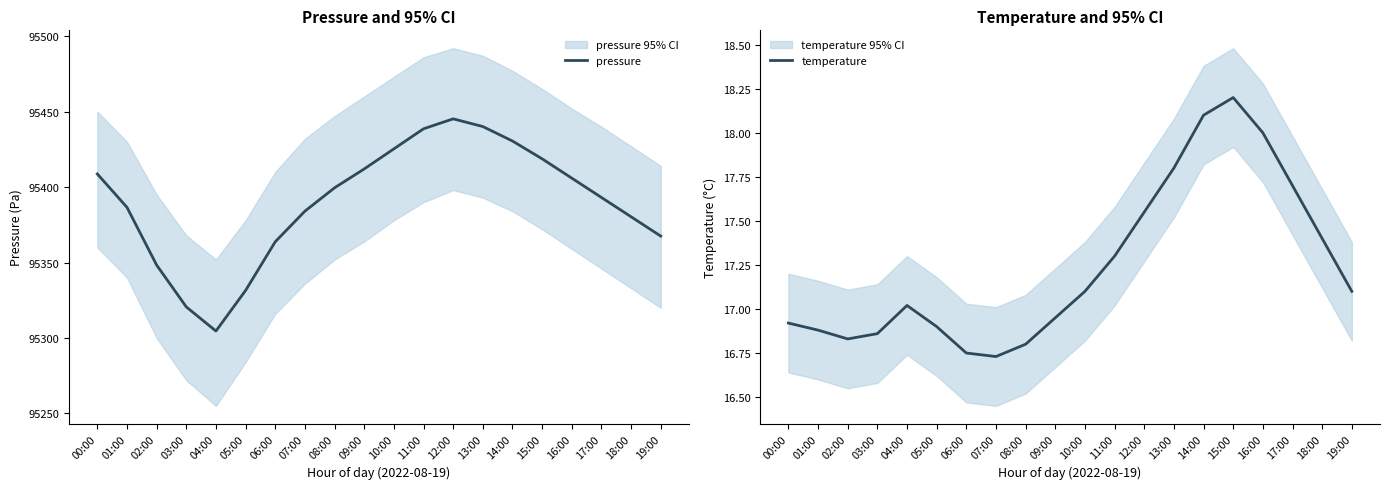

What is the label of the 10th point from the right?

10:00